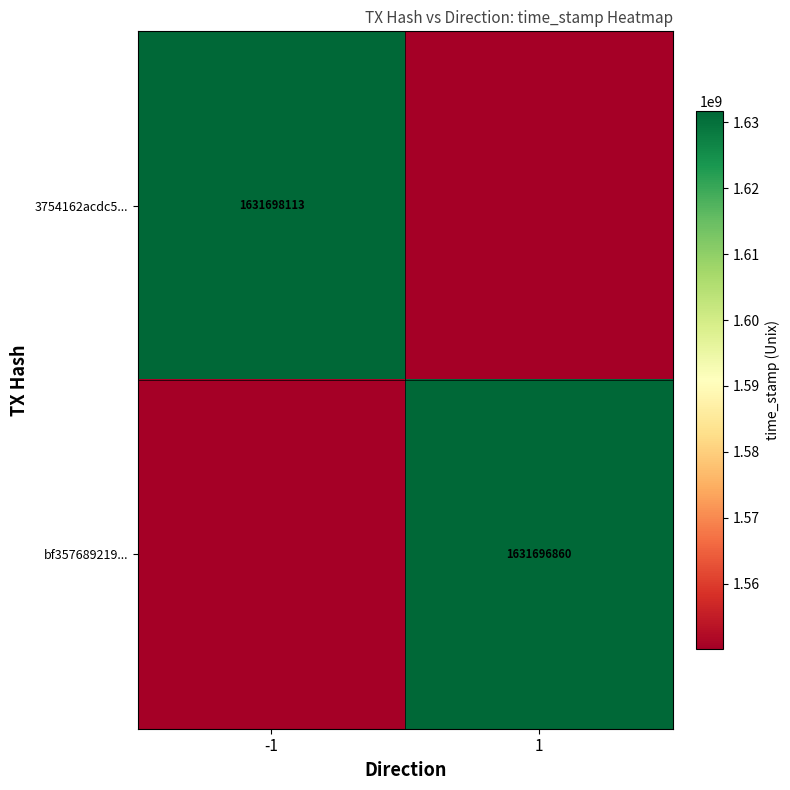

Is it true that 3754162acdc5... equals 2187195091 at -1?

False